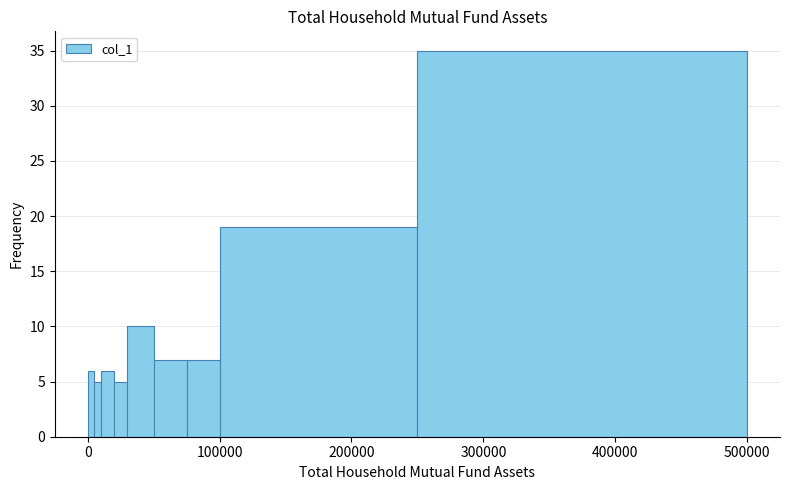

Around what value on the x-axis is the tallest bar? Give the approximate position of its centre, as read against the axis.

380000